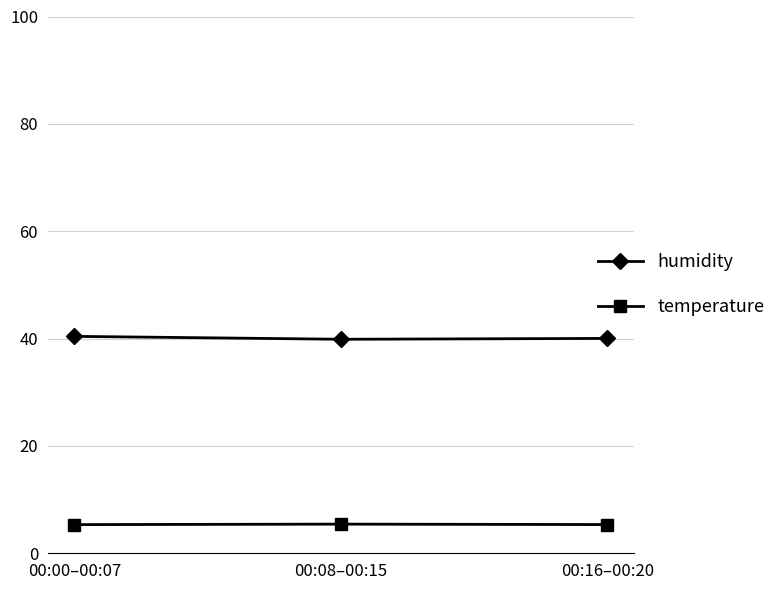

List the series in order of their peak value, lowest first.

temperature, humidity